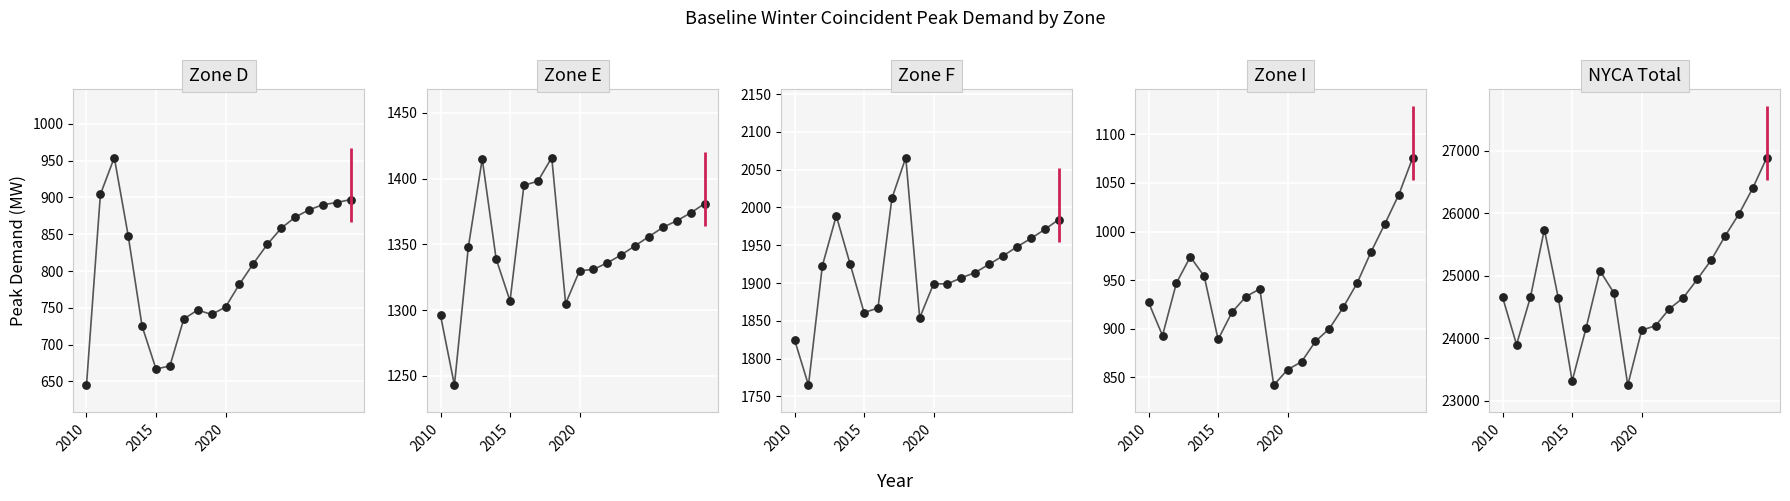

What is the total value across all series at 14?

29998